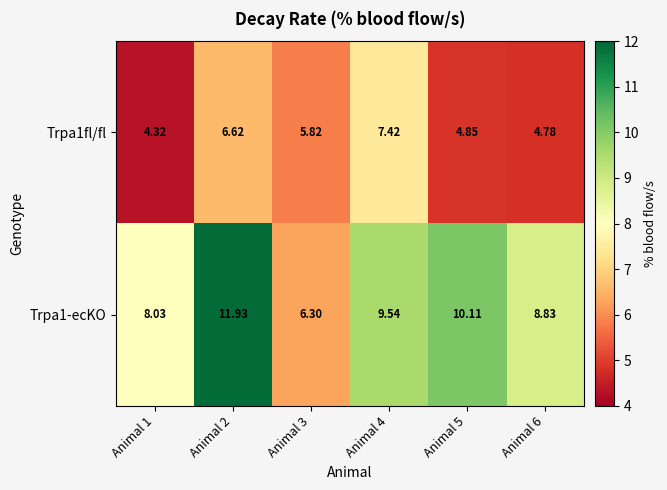

What is the minimum value shown in the chart?

4.3